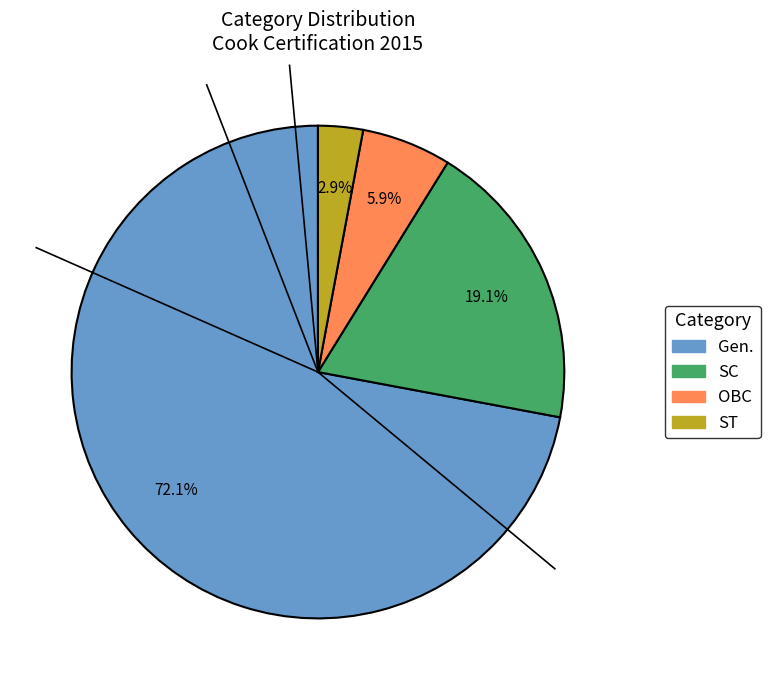

How many segments does this pie chart have?

4